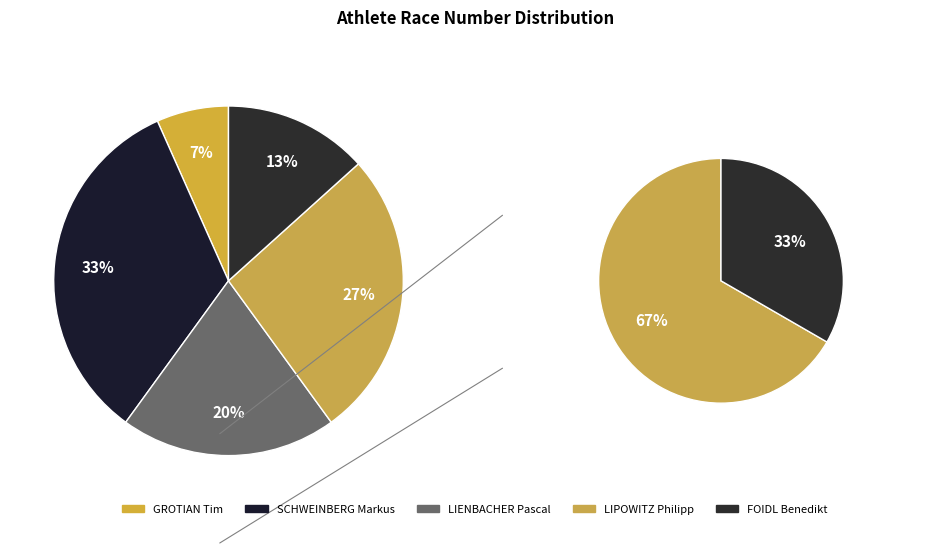

Is it true that LIPOWITZ Philipp is 27% of the pie?

True